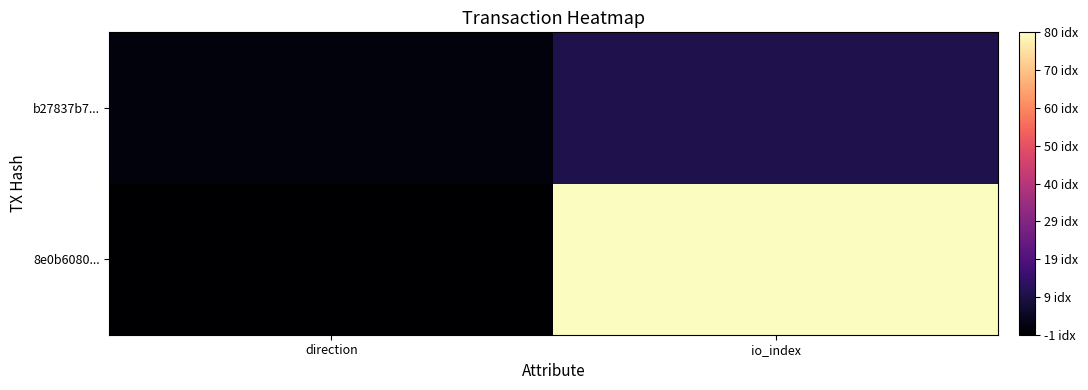

Reading left to right, what are all the values shown in this chart?

8e0b6080...: direction=-1	io_index=80
b27837b7...: direction=1	io_index=10